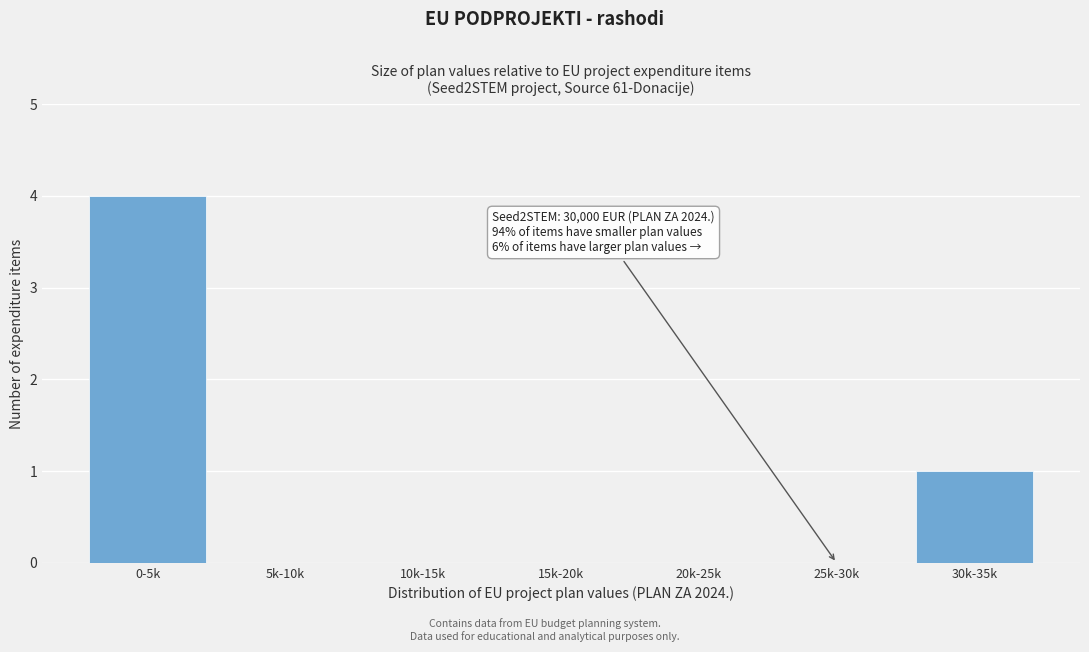

Reading left to right, extract all data points from this chart.

0-5k=4	5k-10k=0	10k-15k=0	15k-20k=0	20k-25k=0	25k-30k=0	30k-35k=1